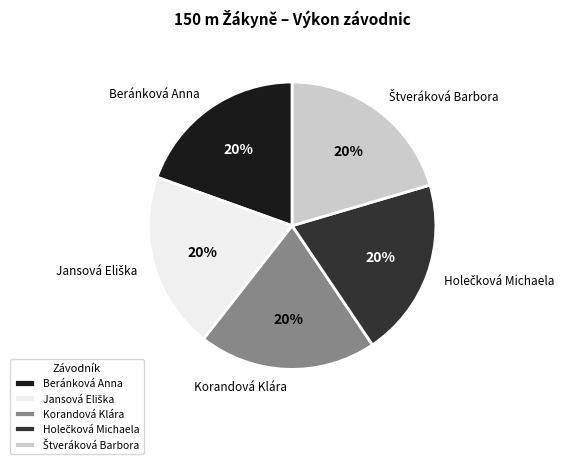

Does Korandová Klára account for over 50% of the chart?

No